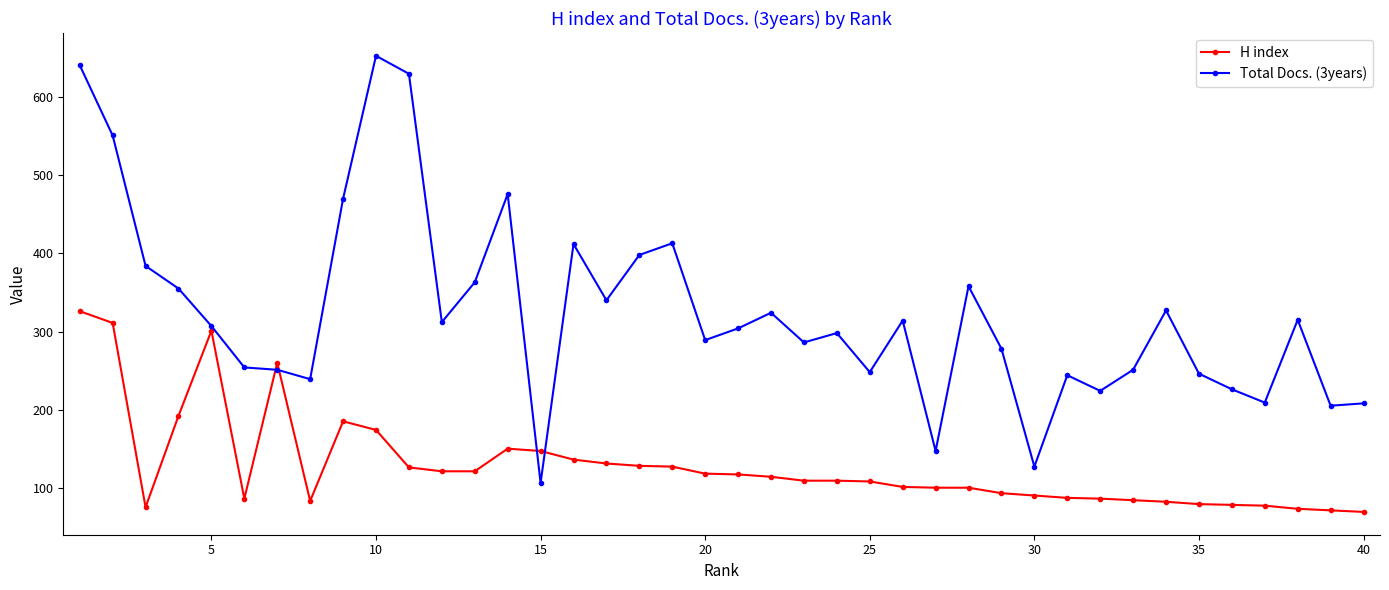

Which series has the largest total across all categories?

Total Docs. (3years)